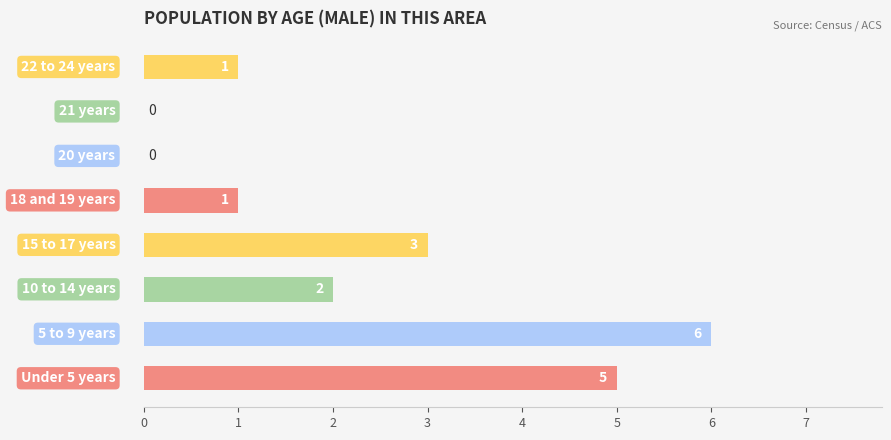

What is the maximum value shown in the chart?

6